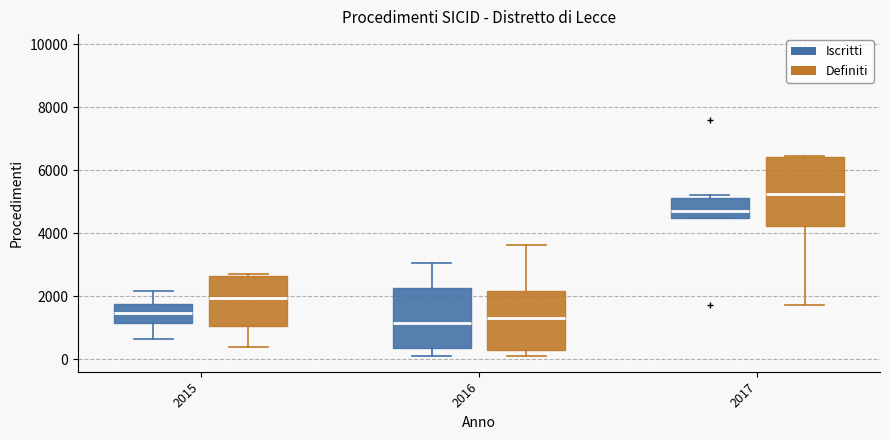

Which box's median line is the highest?

2017 (Definiti)